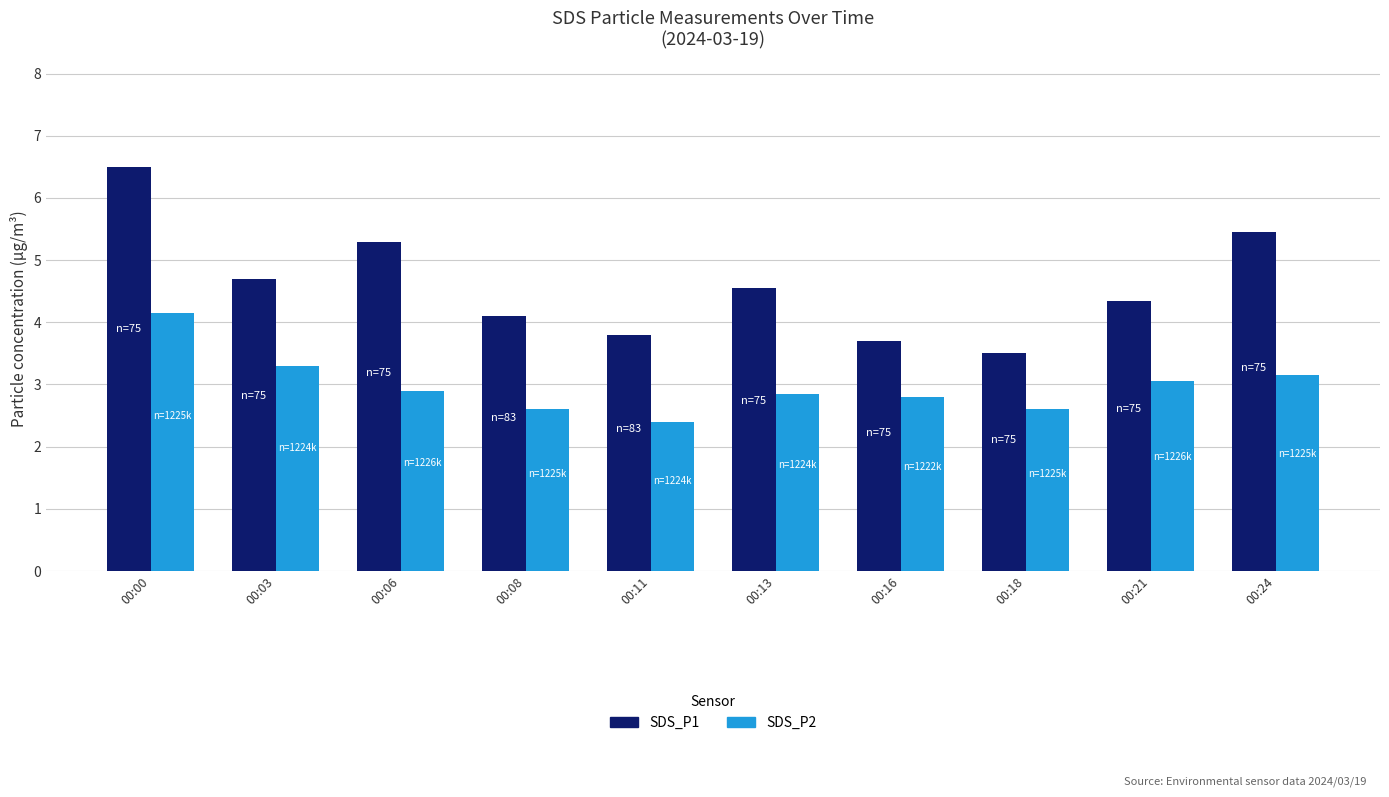

What is the value of the SDS_P2 bar at the 4th from the left?

2.6